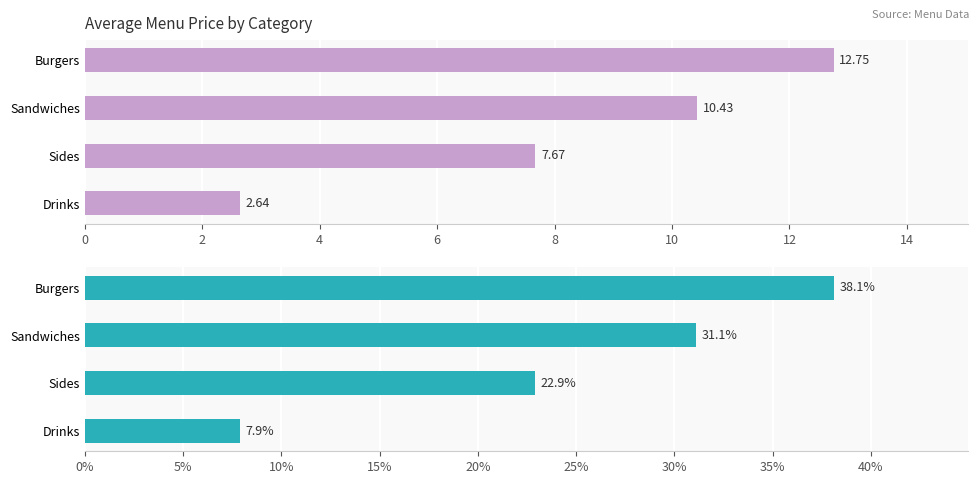

At how many categories does at least one series exceed 12?

3